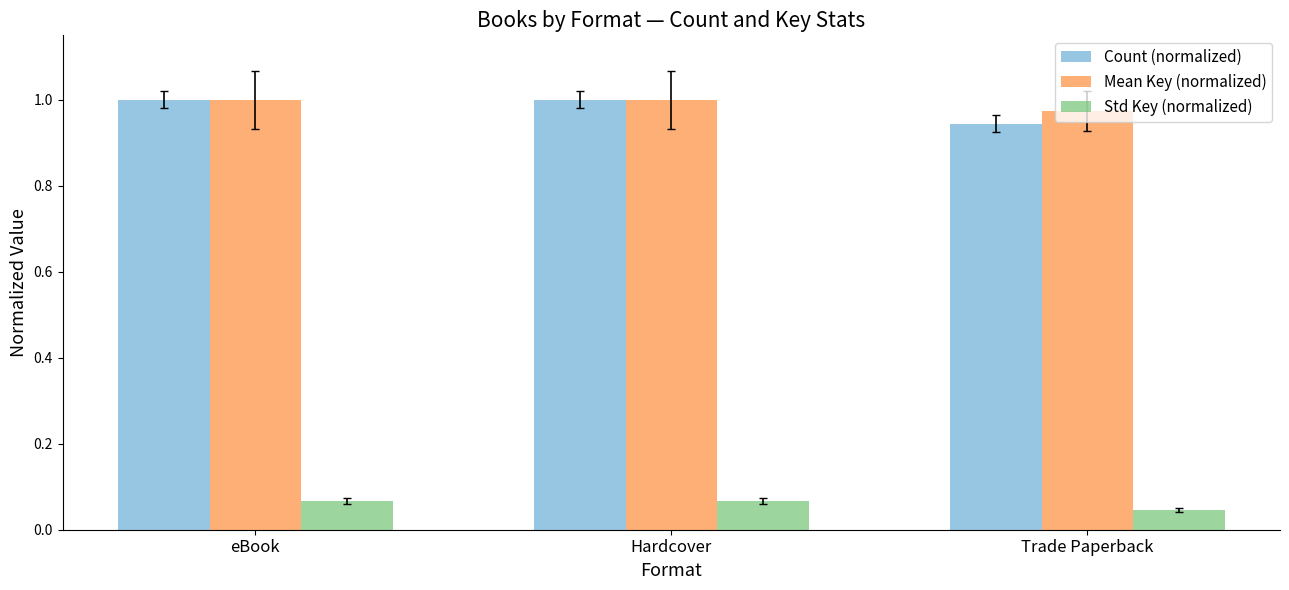

Is it true that Count (normalized) equals 1.0 at eBook?

True